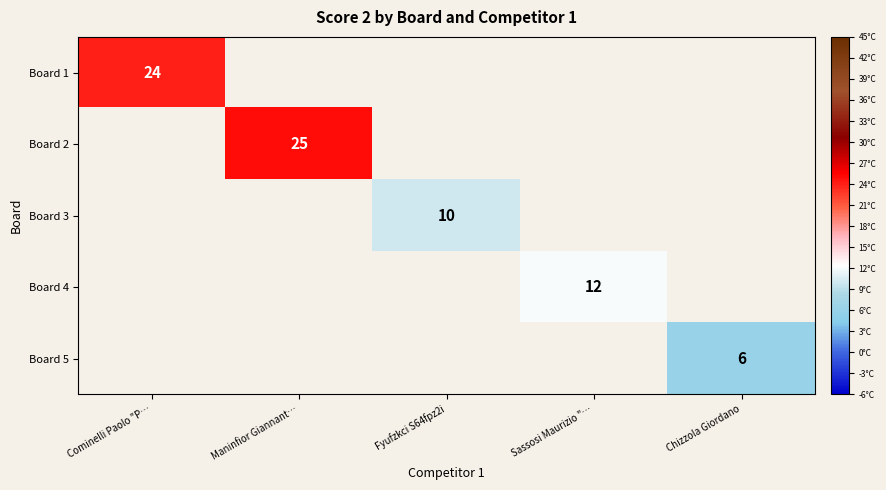

The value of Board 5 at Chizzola Giordano is 6. True or false?

True